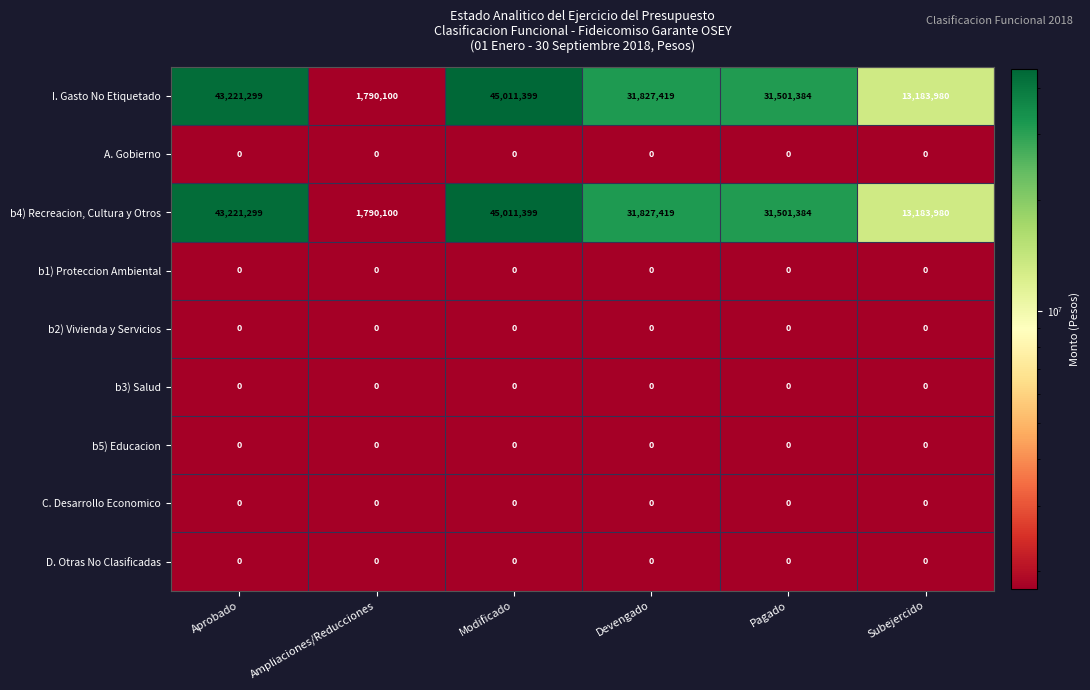

At which label does I. Gasto No Etiquetado reach its peak?

Modificado